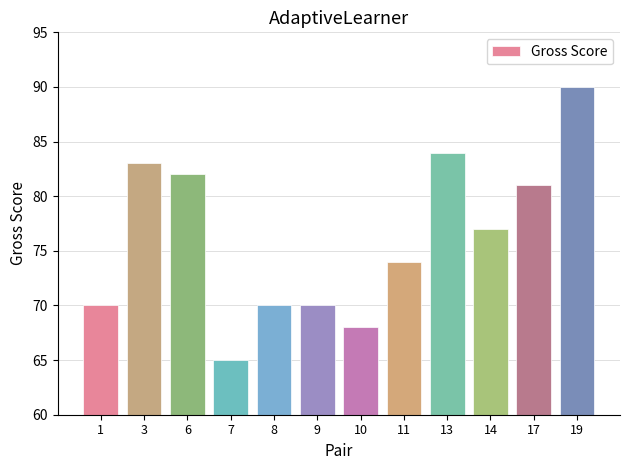

What is the sum of all values?

914